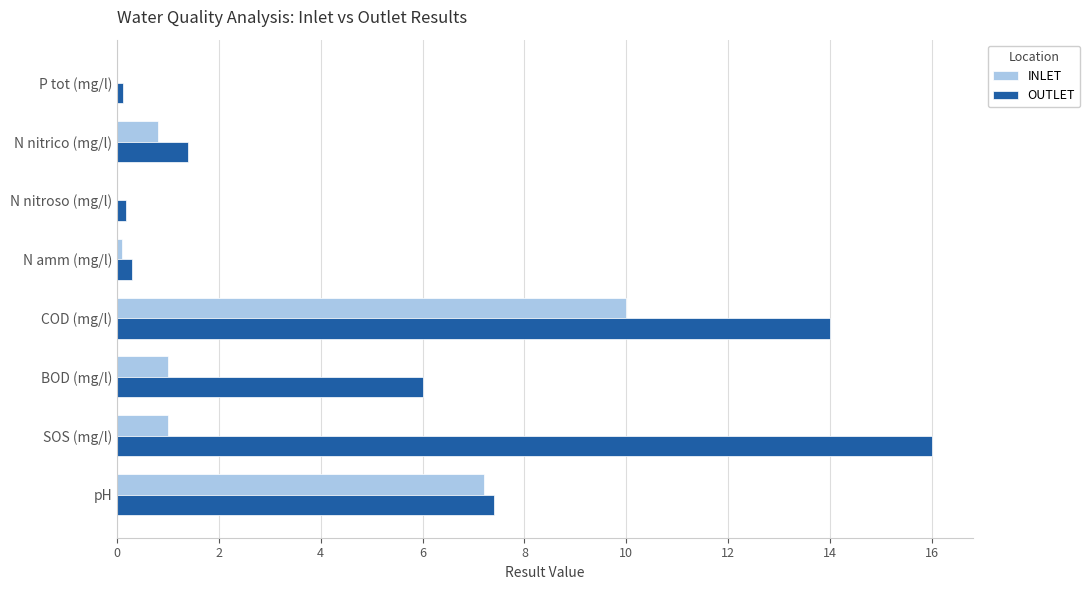

How many categories are shown in the chart?

8